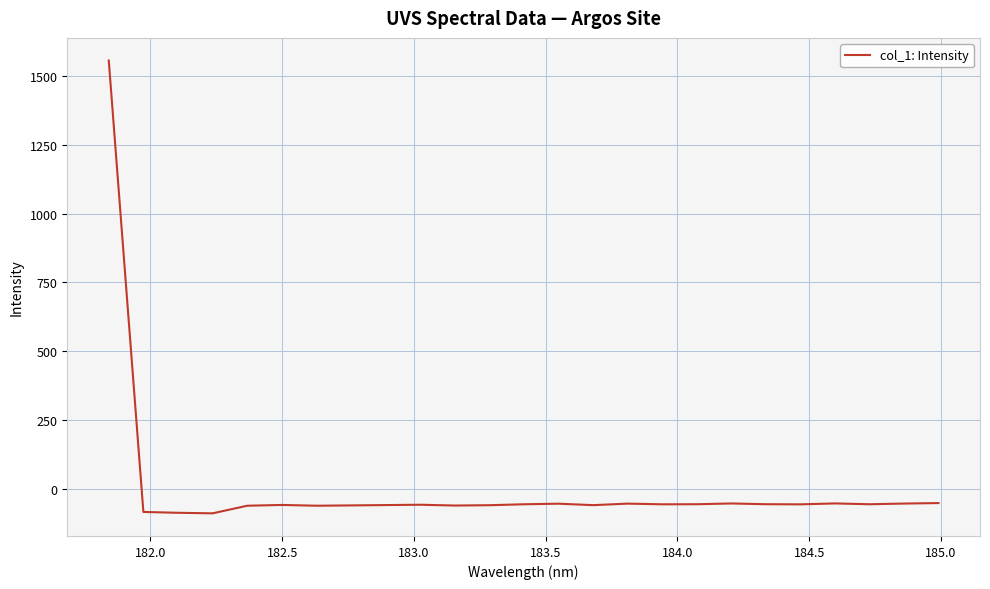

What is the difference between the maximum and minimum values?

1646.0